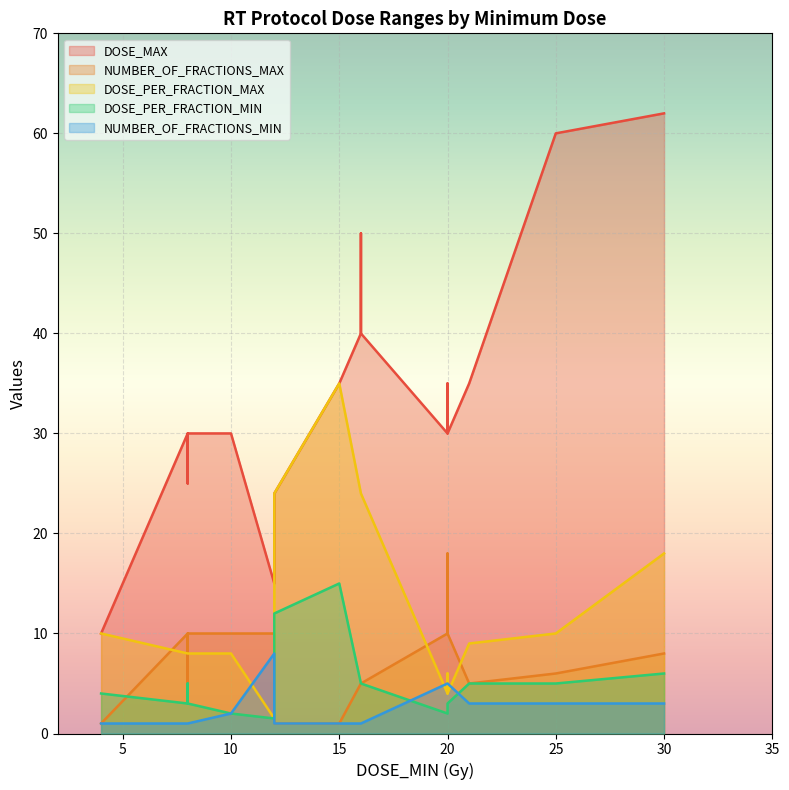

Which category has the lowest value across all series?

4